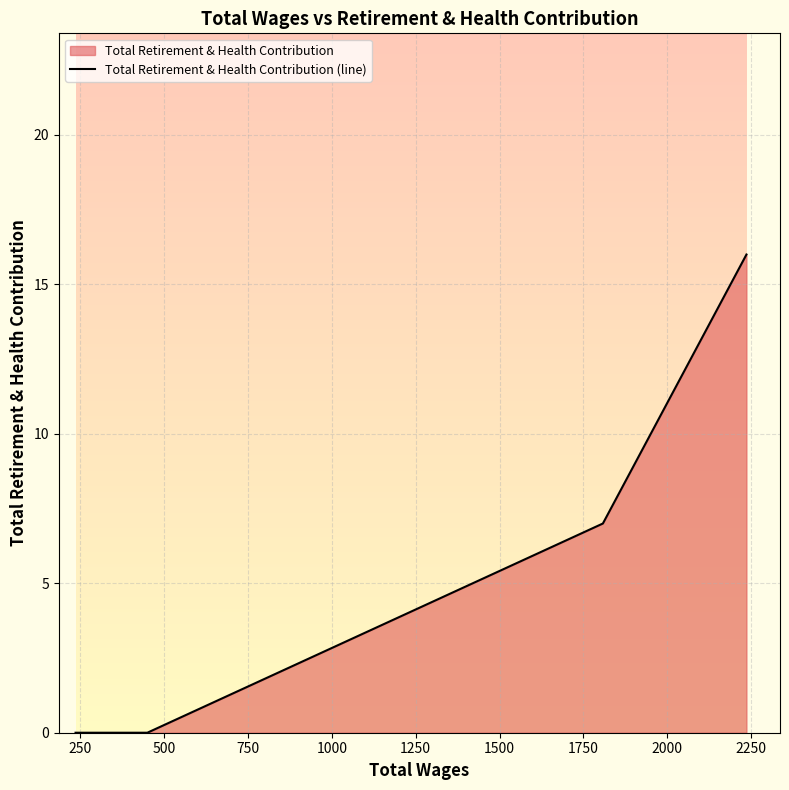

What is the sum of all values?

23